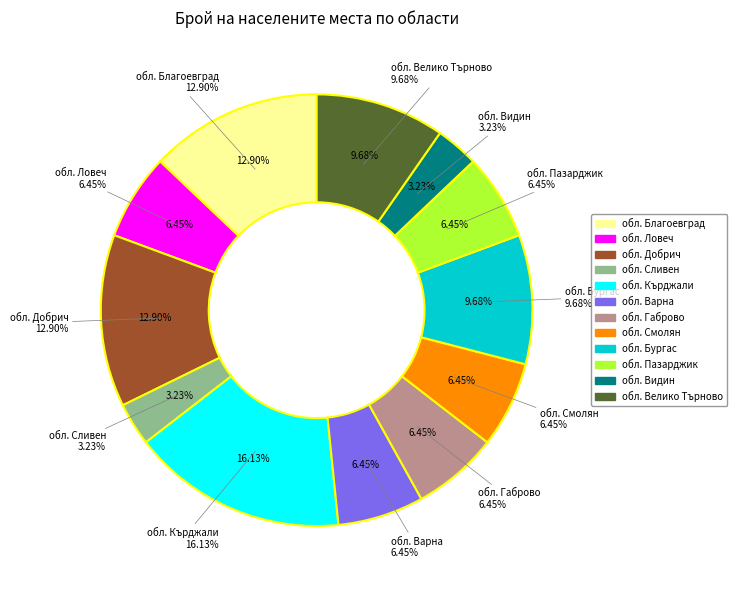

To the nearest percent, what percentage of the pie is обл. Сливен?

3%